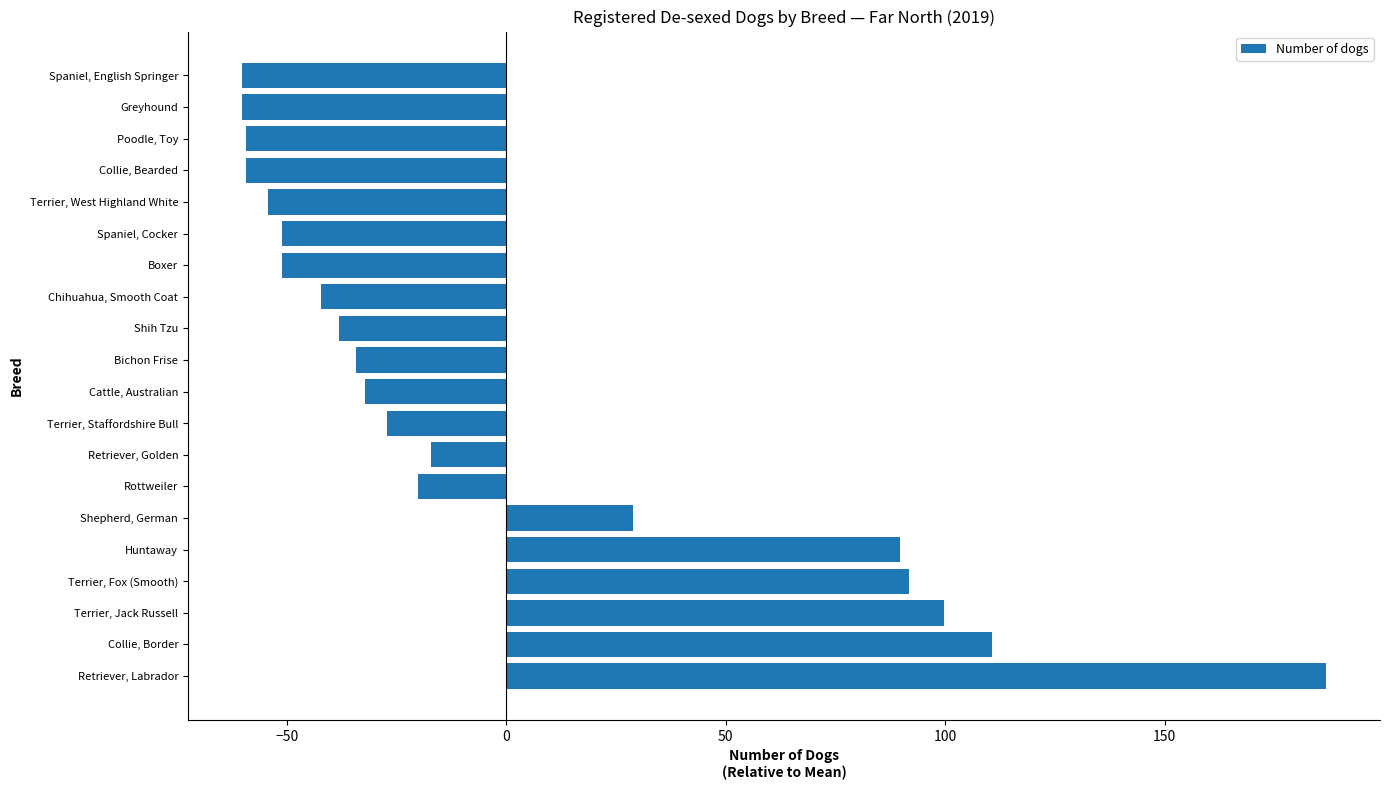

How many negative values are there?

14